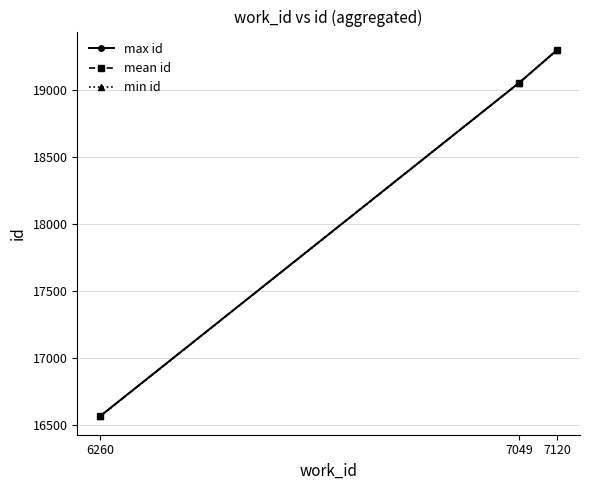

What is the total value across all series at 6260?

49695